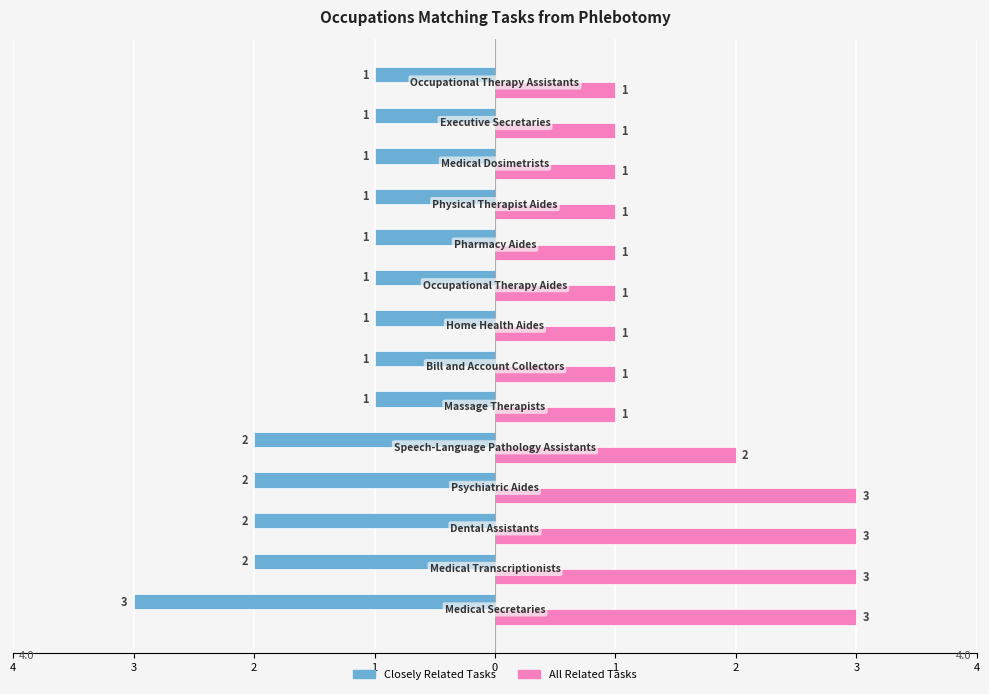

What are all the series names shown in the legend?

Closely Related Tasks, All Related Tasks